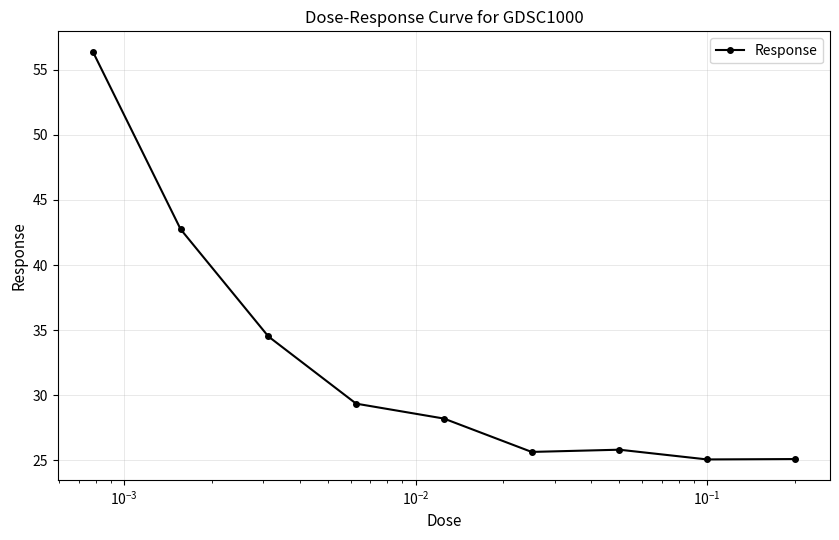

How many lines are shown in the chart?

1